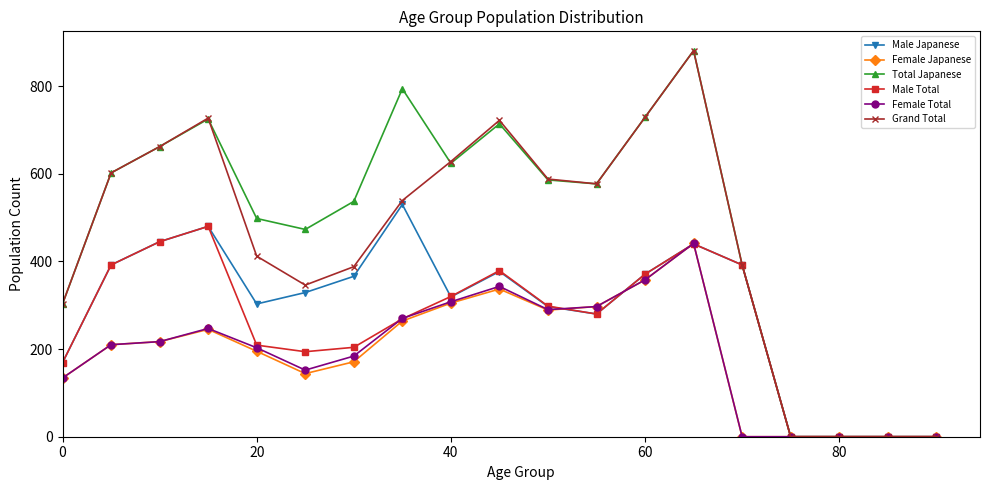

What is the highest value of the Grand Total series?

881